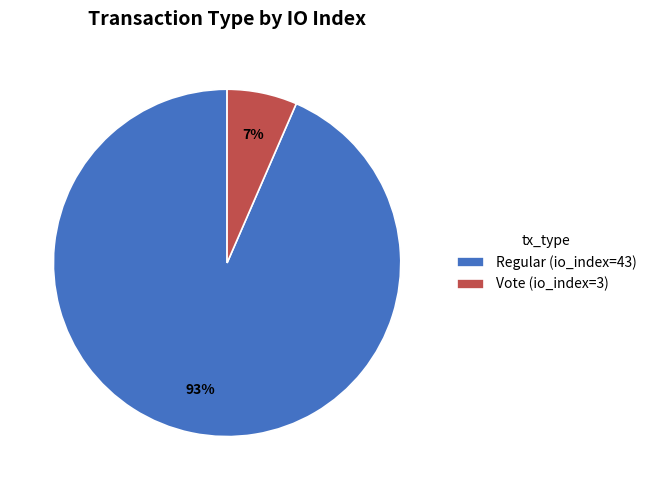

Between Regular and Vote, which is larger?

Regular